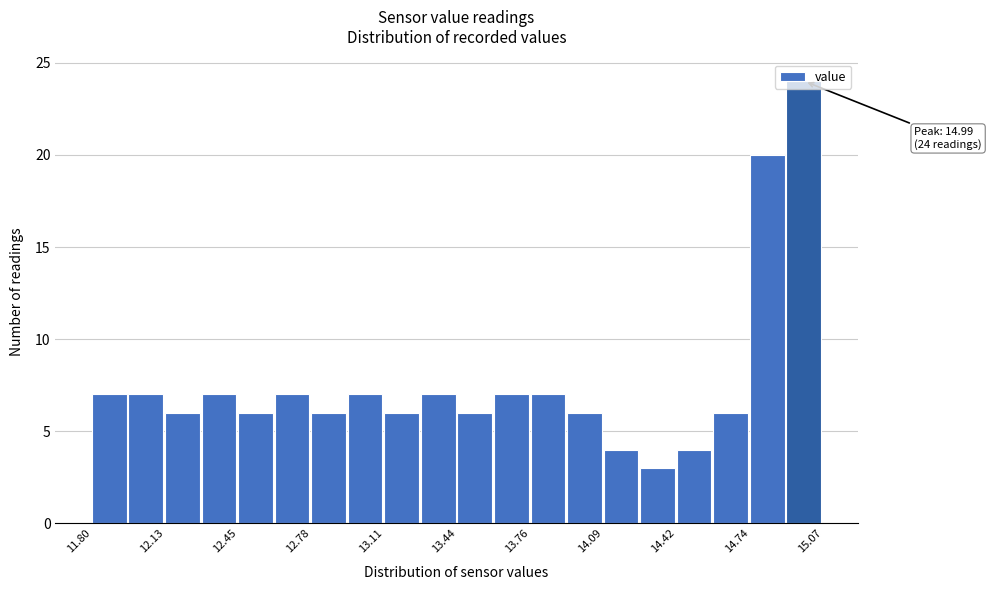

Read against the x-axis, roughly where is the centre of the tallest bar?

15.00